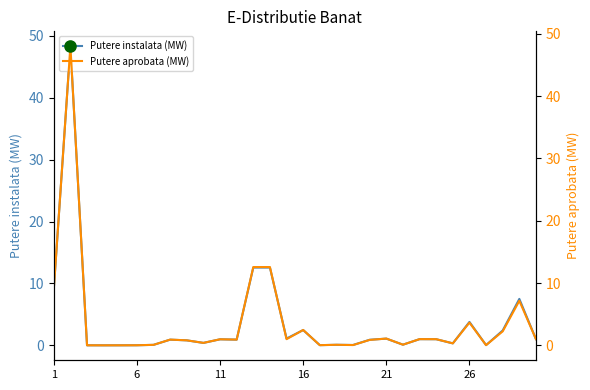

What is the highest value of the Putere instalata (MW) series?

48.3